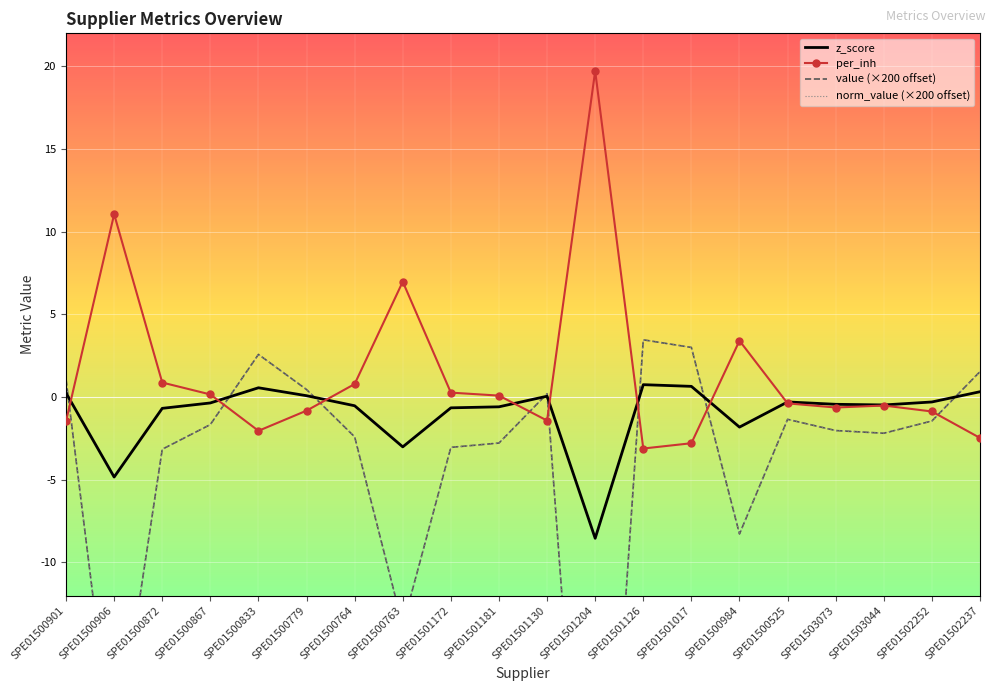

At how many categories does at least one series exceed -35?

20